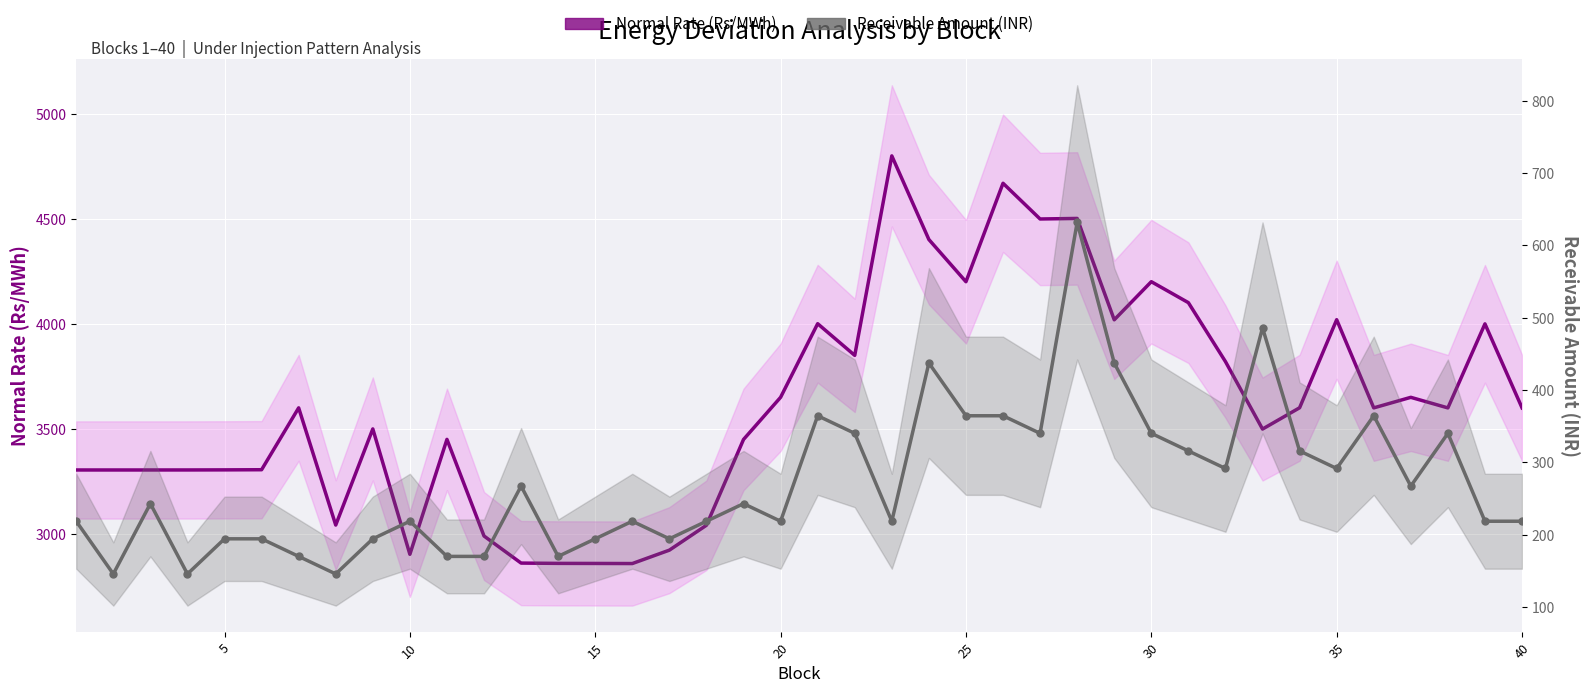

What is the value of the Normal Rate (Rs/MWh) point at the 33rd from the left?

3499.5